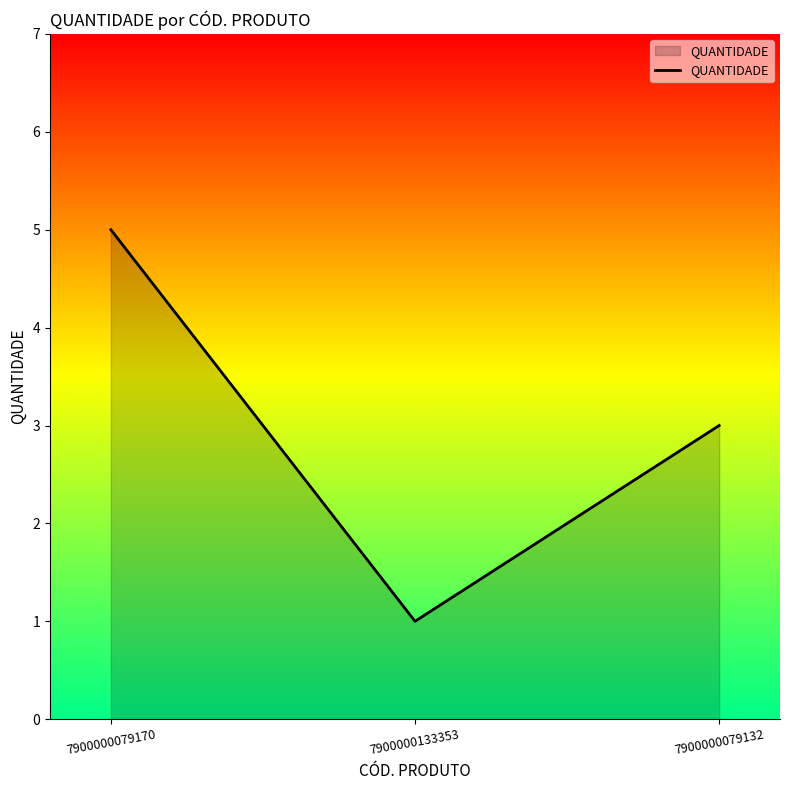

What is the average value?

3